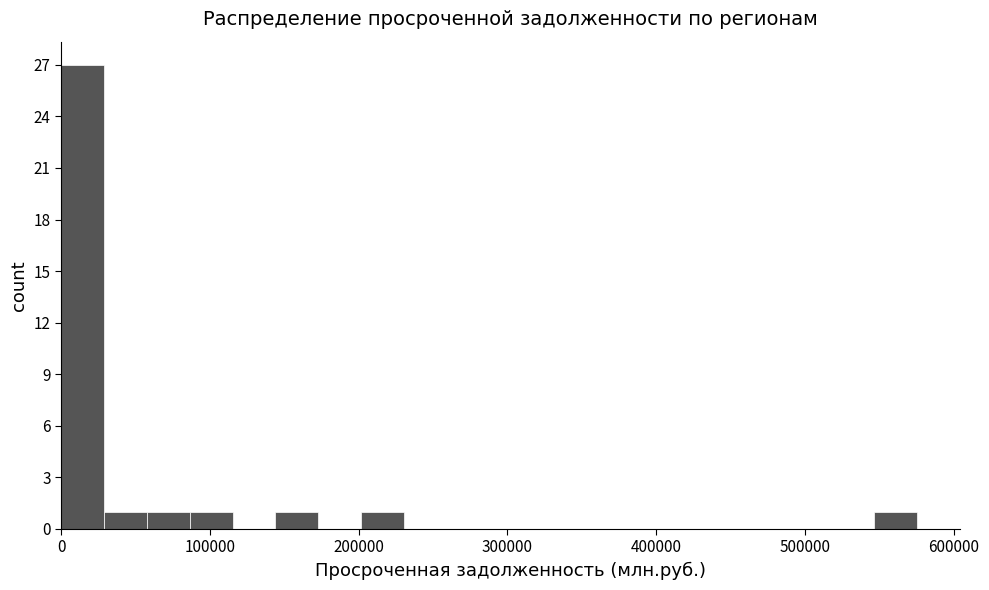

Read against the x-axis, roughly where is the centre of the tallest bar?

10000